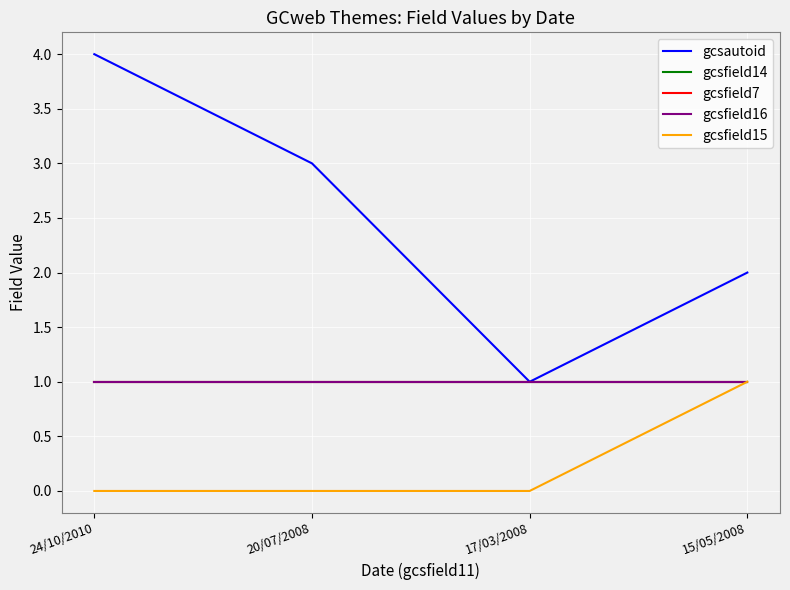

Reading left to right, extract all data points from this chart.

gcsautoid: 24/10/2010=4	20/07/2008=3	17/03/2008=1	15/05/2008=2
gcsfield14: 24/10/2010=1	20/07/2008=1	17/03/2008=1	15/05/2008=1
gcsfield7: 24/10/2010=1	20/07/2008=1	17/03/2008=1	15/05/2008=1
gcsfield16: 24/10/2010=1	20/07/2008=1	17/03/2008=1	15/05/2008=1
gcsfield15: 24/10/2010=0	20/07/2008=0	17/03/2008=0	15/05/2008=1